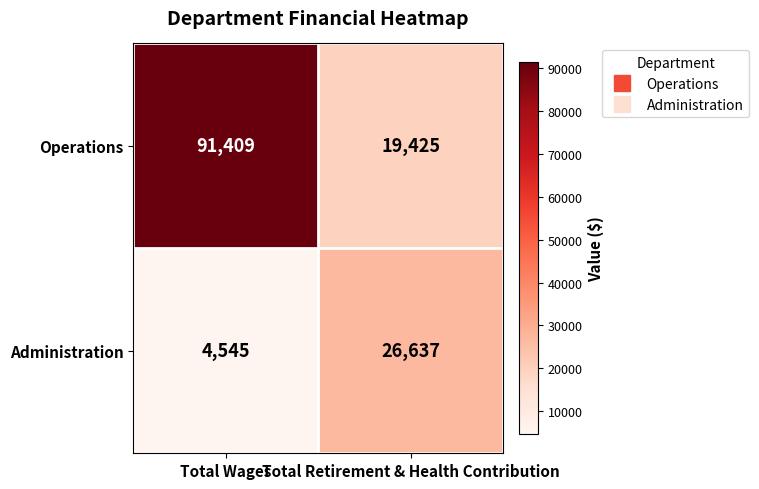

What is the average value of the Administration series?

15591